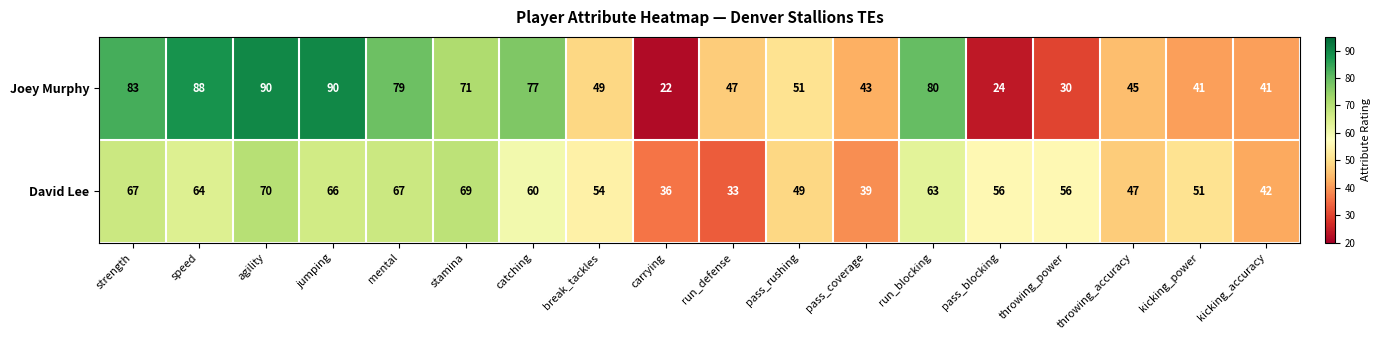

What is the sum of all Joey Murphy values?

1051